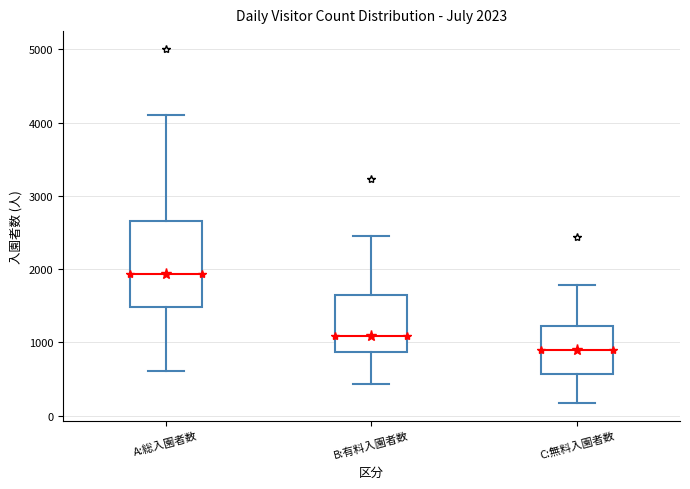

Which box has the lowest median line?

C:無料入園者数